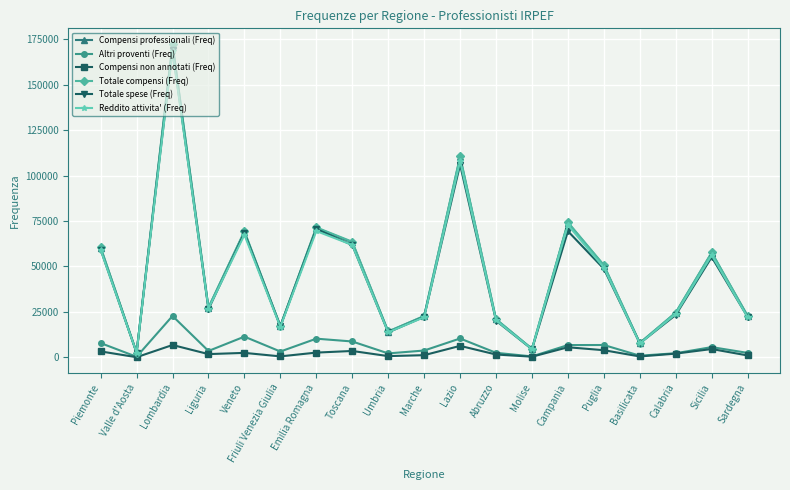

What is the difference between the Altri proventi (Freq) values at Lazio and Sardegna?

7925